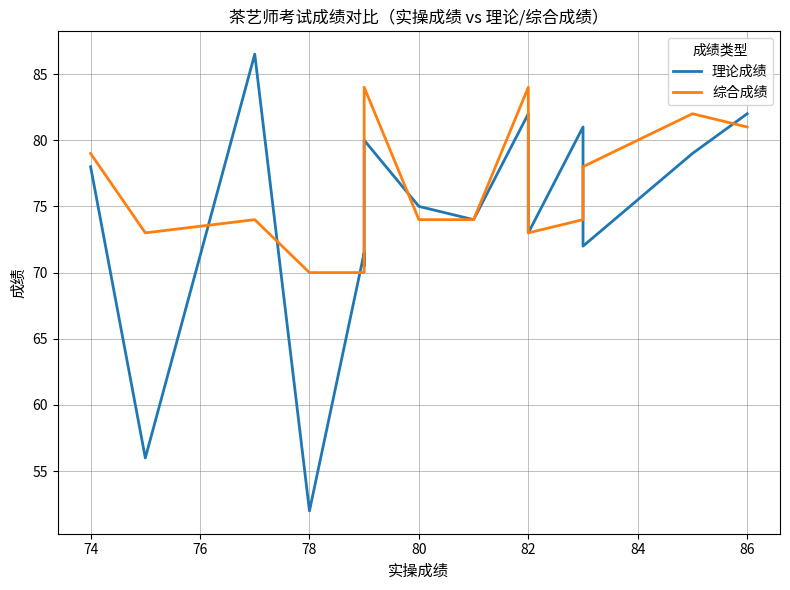

Which series ends up on top after the final intersection of 理论成绩 and 综合成绩?

理论成绩